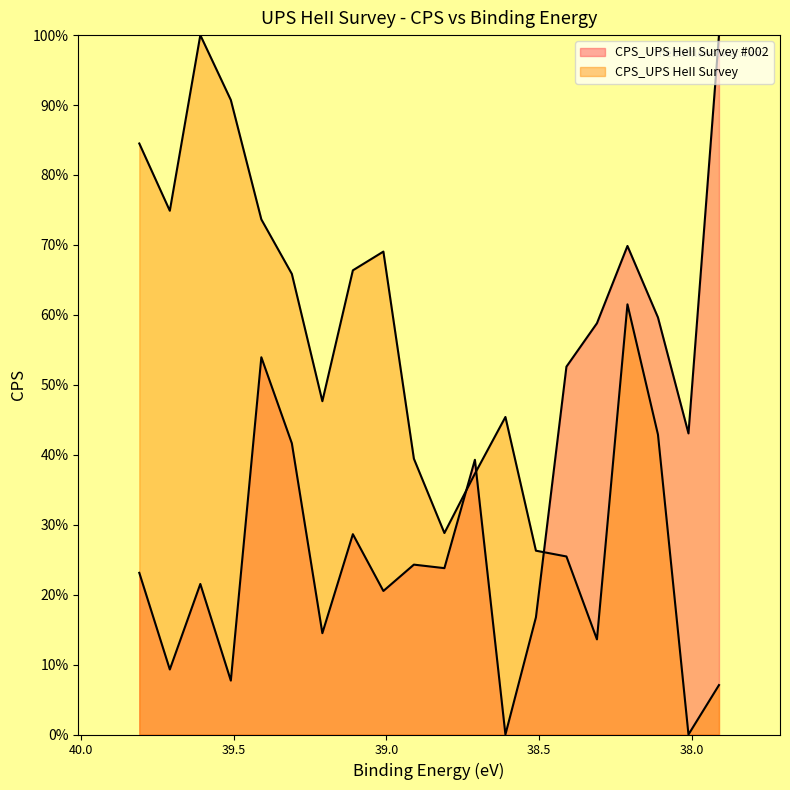

Rank the series by their average value, from highest to lowest.

CPS_UPS HeII Survey, CPS_UPS HeII Survey #002